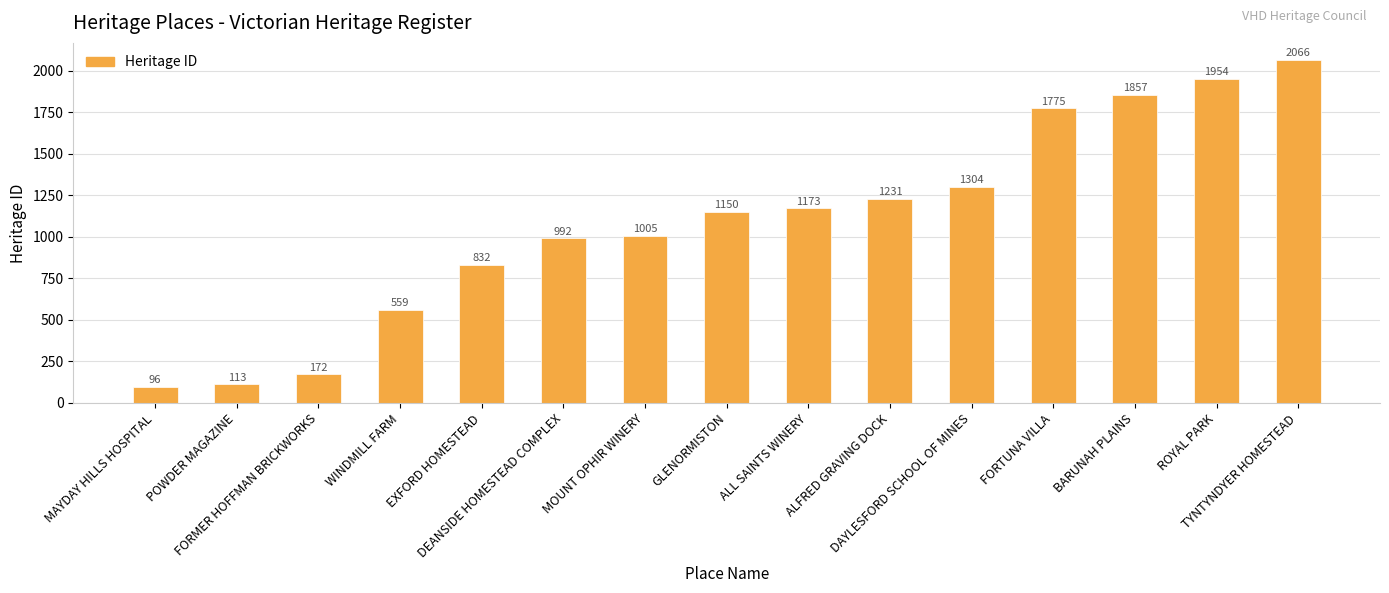

List the labels in order of value, smallest first.

MAYDAY HILLS HOSPITAL, POWDER MAGAZINE, FORMER HOFFMAN BRICKWORKS, WINDMILL FARM, EXFORD HOMESTEAD, DEANSIDE HOMESTEAD COMPLEX, MOUNT OPHIR WINERY, GLENORMISTON, ALL SAINTS WINERY, ALFRED GRAVING DOCK, DAYLESFORD SCHOOL OF MINES, FORTUNA VILLA, BARUNAH PLAINS, ROYAL PARK, TYNTYNDYER HOMESTEAD